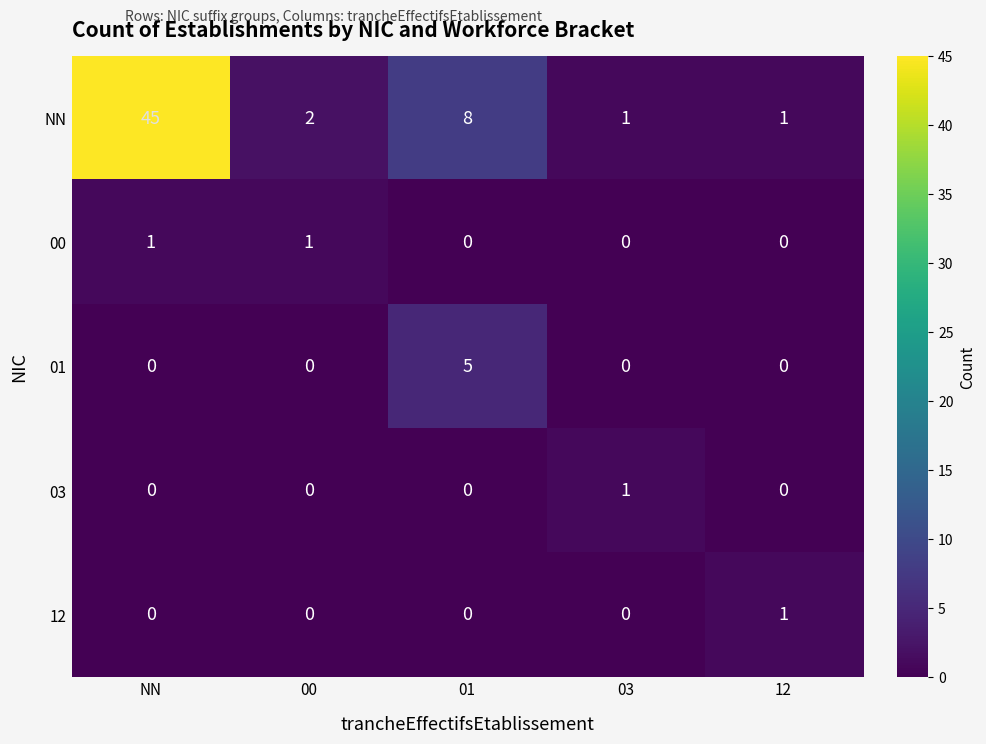

What is the spread (max minus min) of values at 01?

8